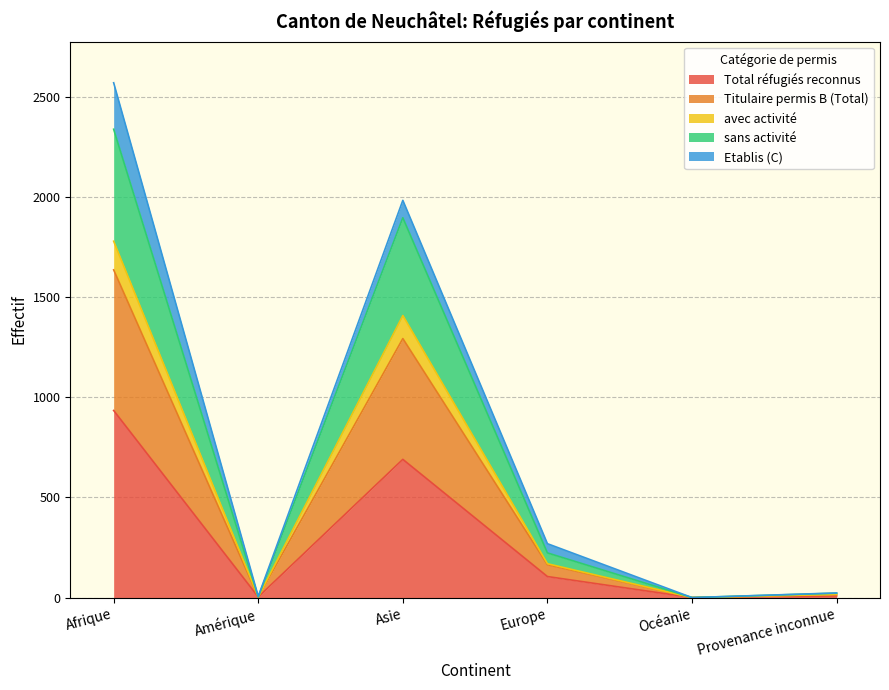

How many data points in Titulaire permis B (Total) are above 223?

2